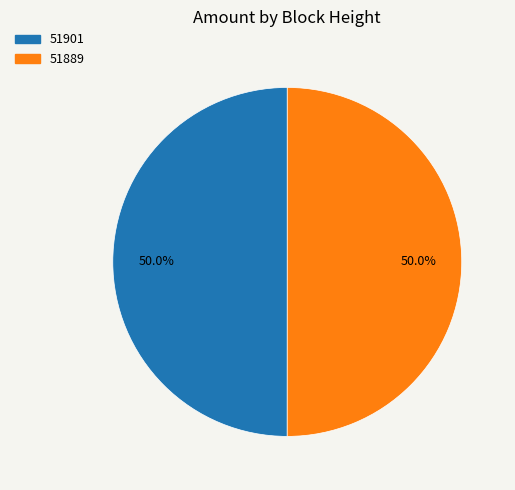

Approximately how many times larger is the value at 51901 compared to 51889?

1.0